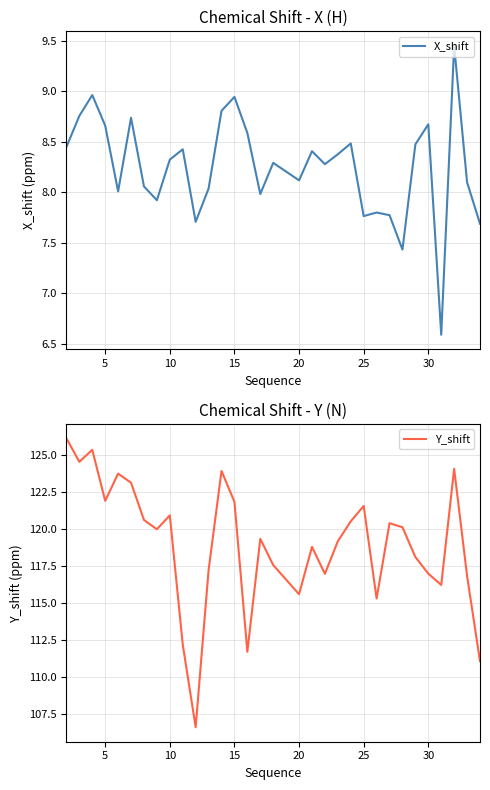

What are all the series names shown in the legend?

X_shift, Y_shift